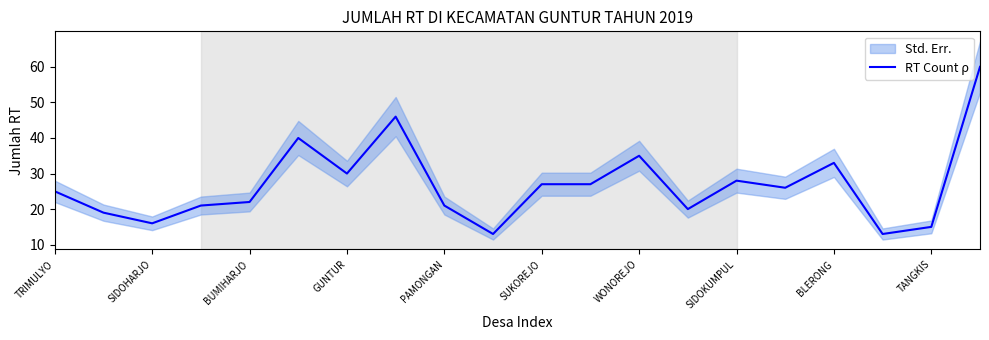

What is the maximum value shown in the chart?

60